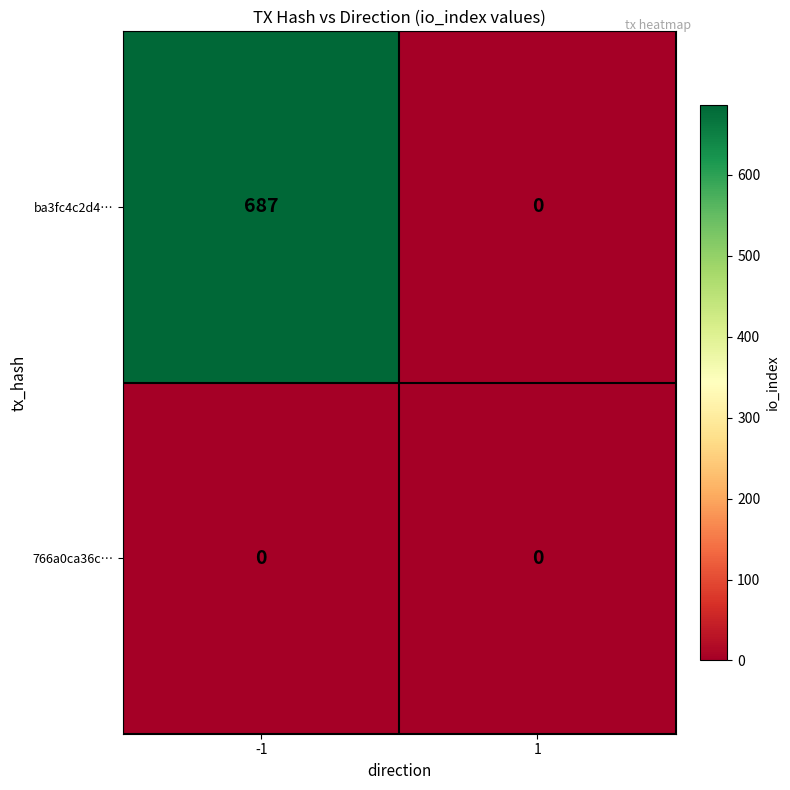

What is the sum of all ba3fc4c2d4… values?

687